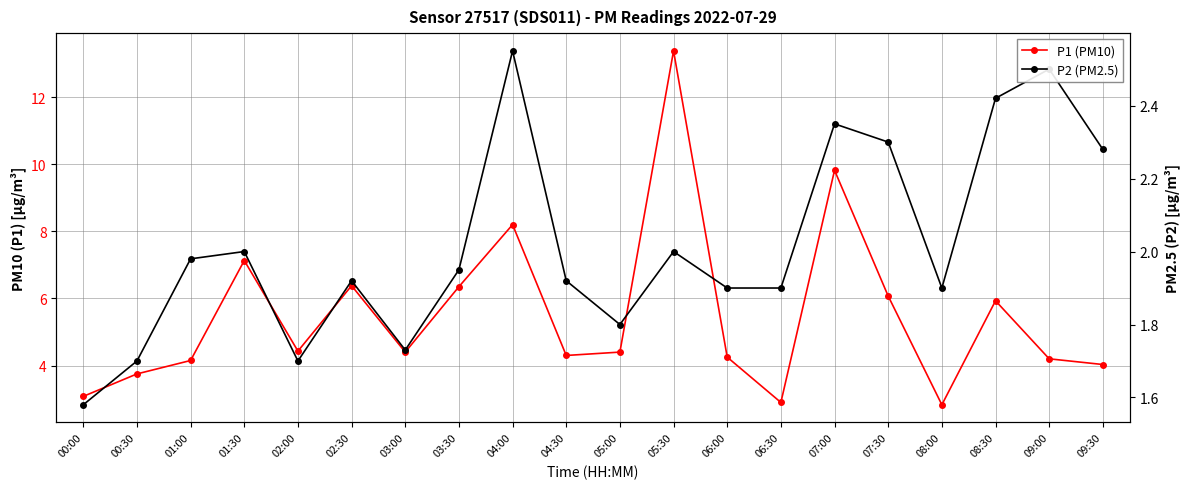

True or false: P1 (PM10) and P2 (PM2.5) intersect in this chart.

False